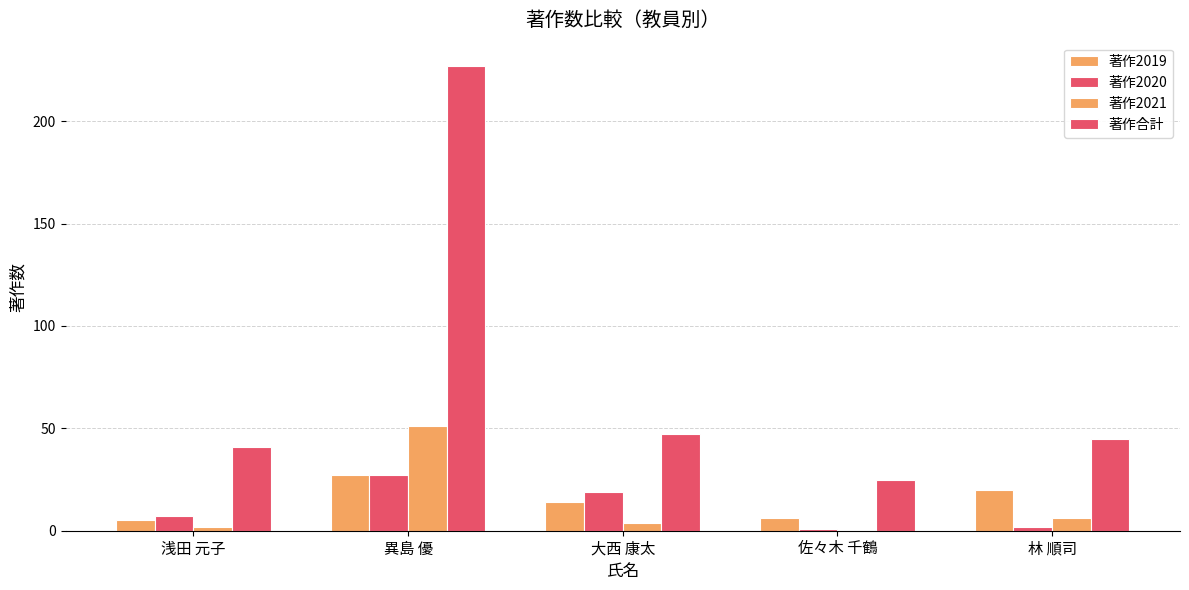

How many categories are shown in the chart?

5